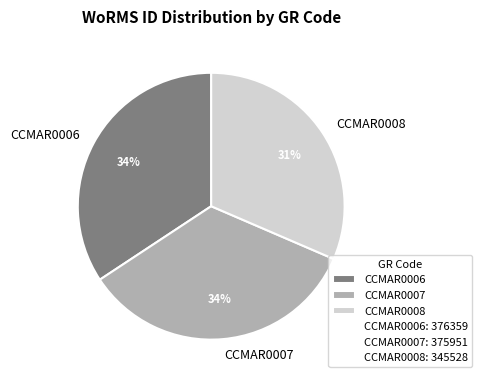

To the nearest percent, what portion does CCMAR0008 represent?

31%